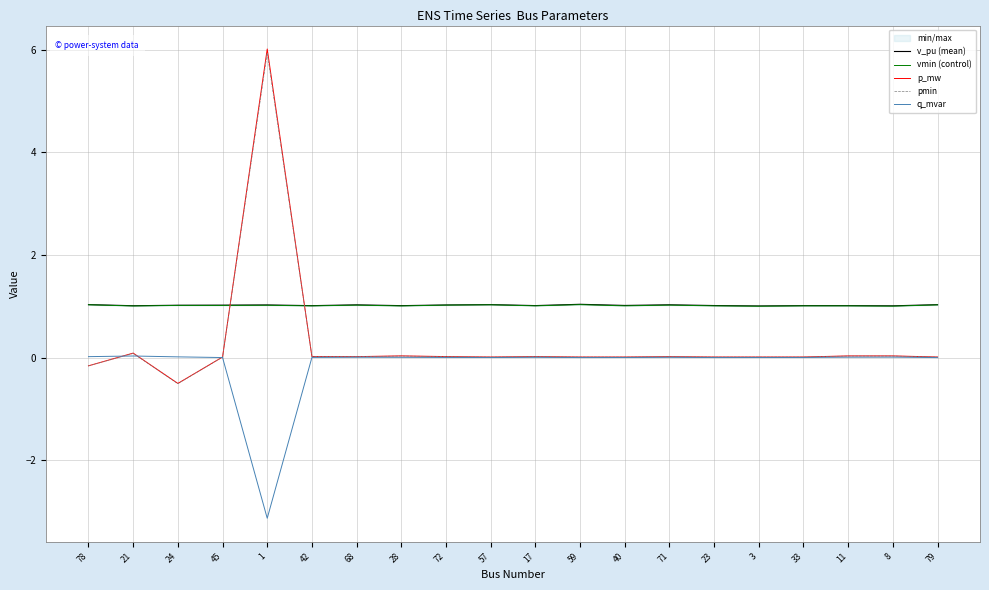

Which series has the widest spread of values?

p_mw